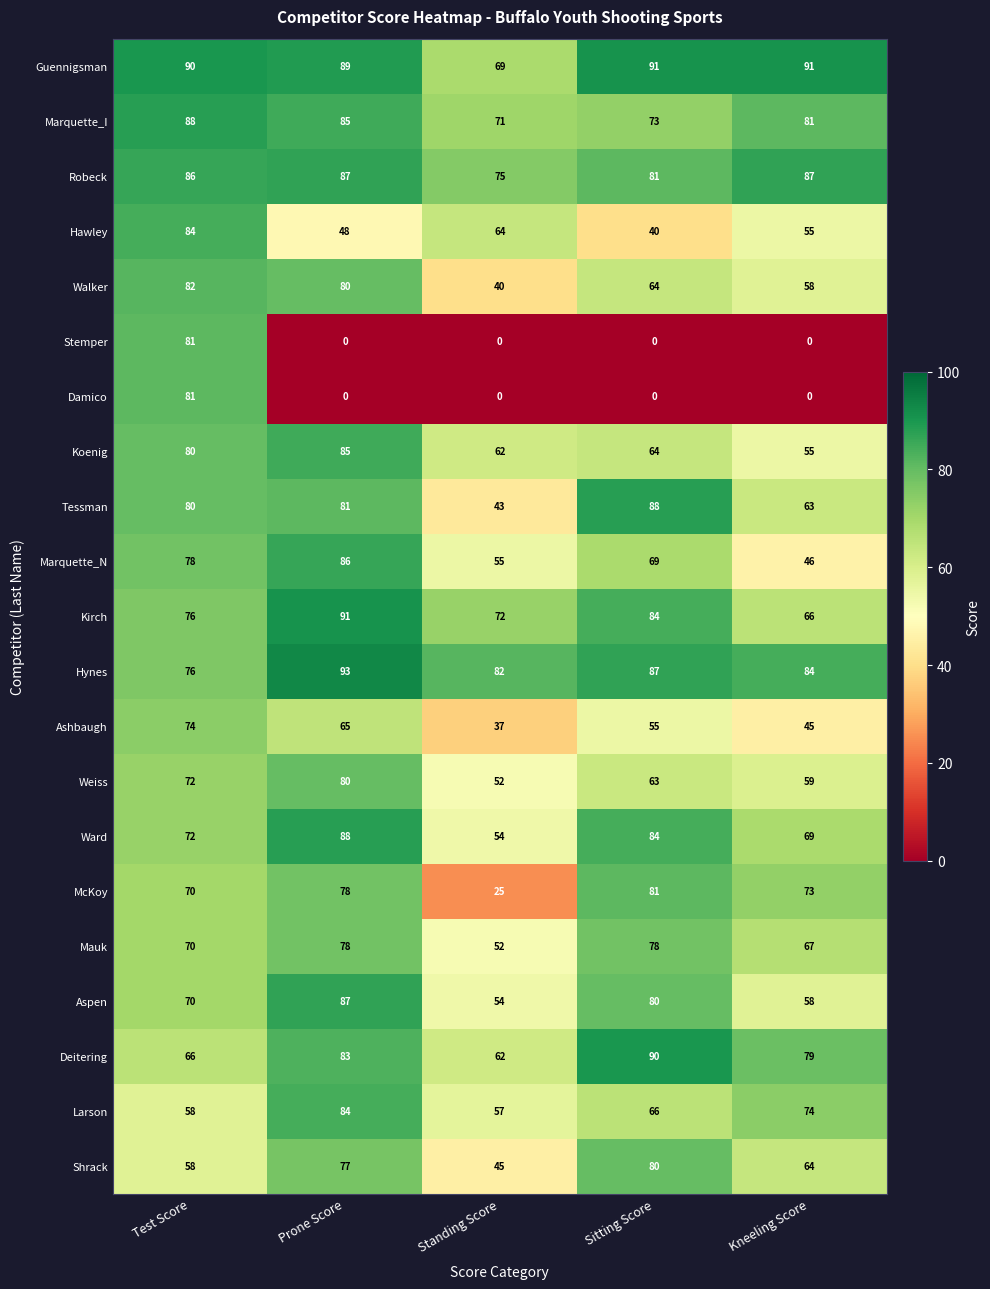

What is the difference between the highest and lowest values at Sitting Score?

91